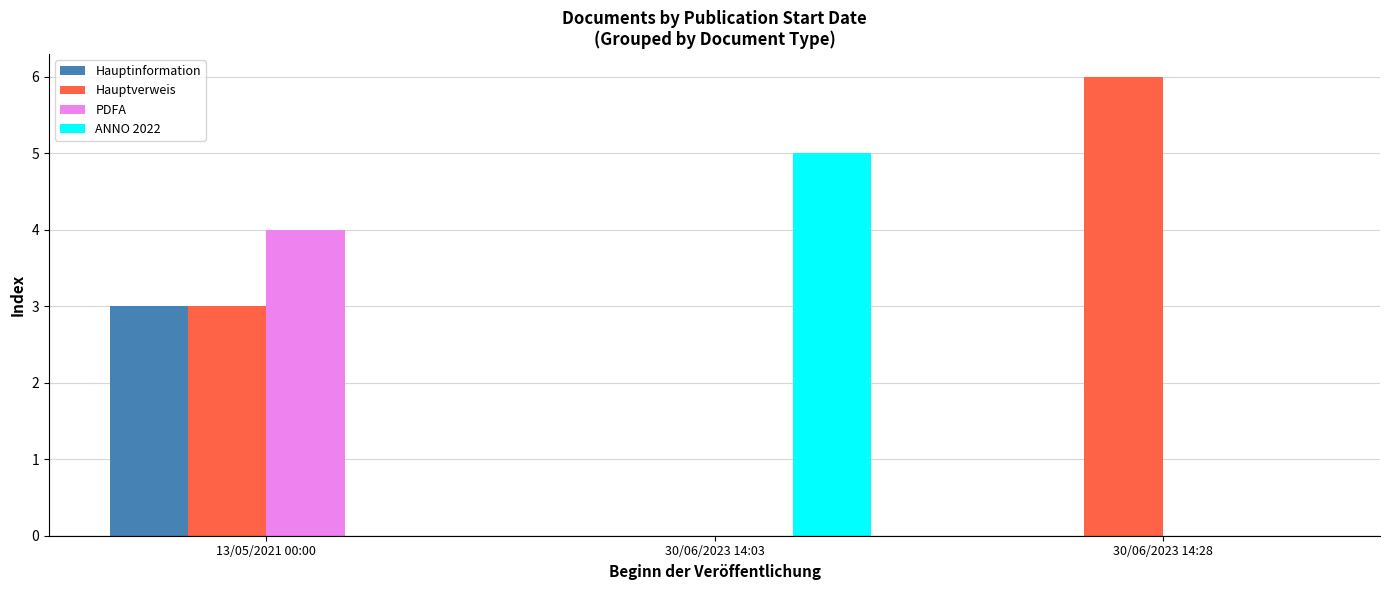

How many distinct data groups are displayed?

4